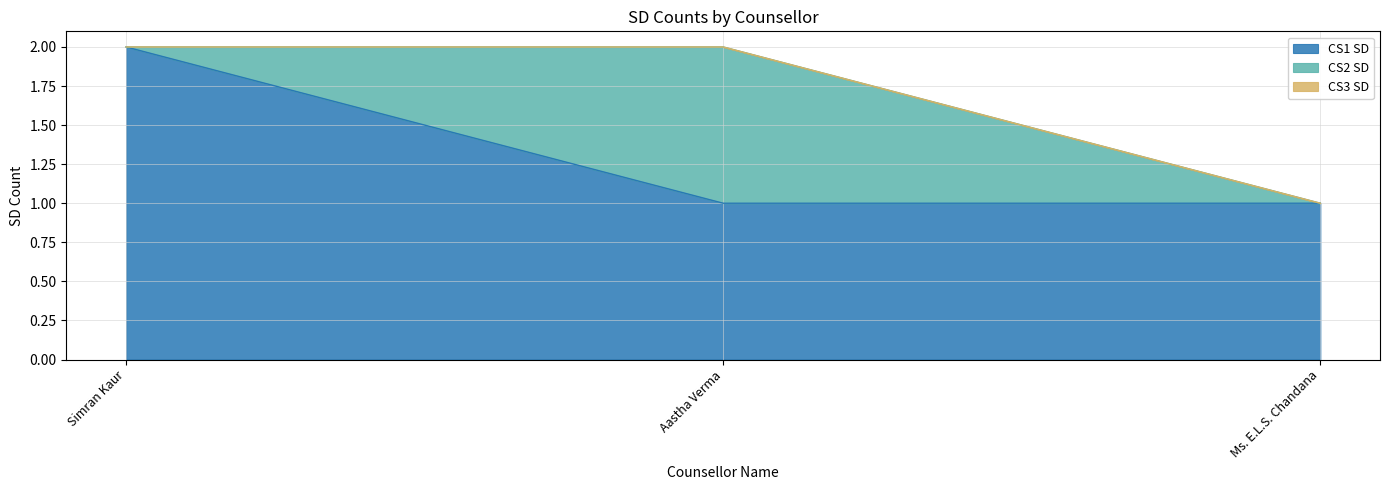

The CS1 SD series shows 0 at Aastha Verma. True or false?

False